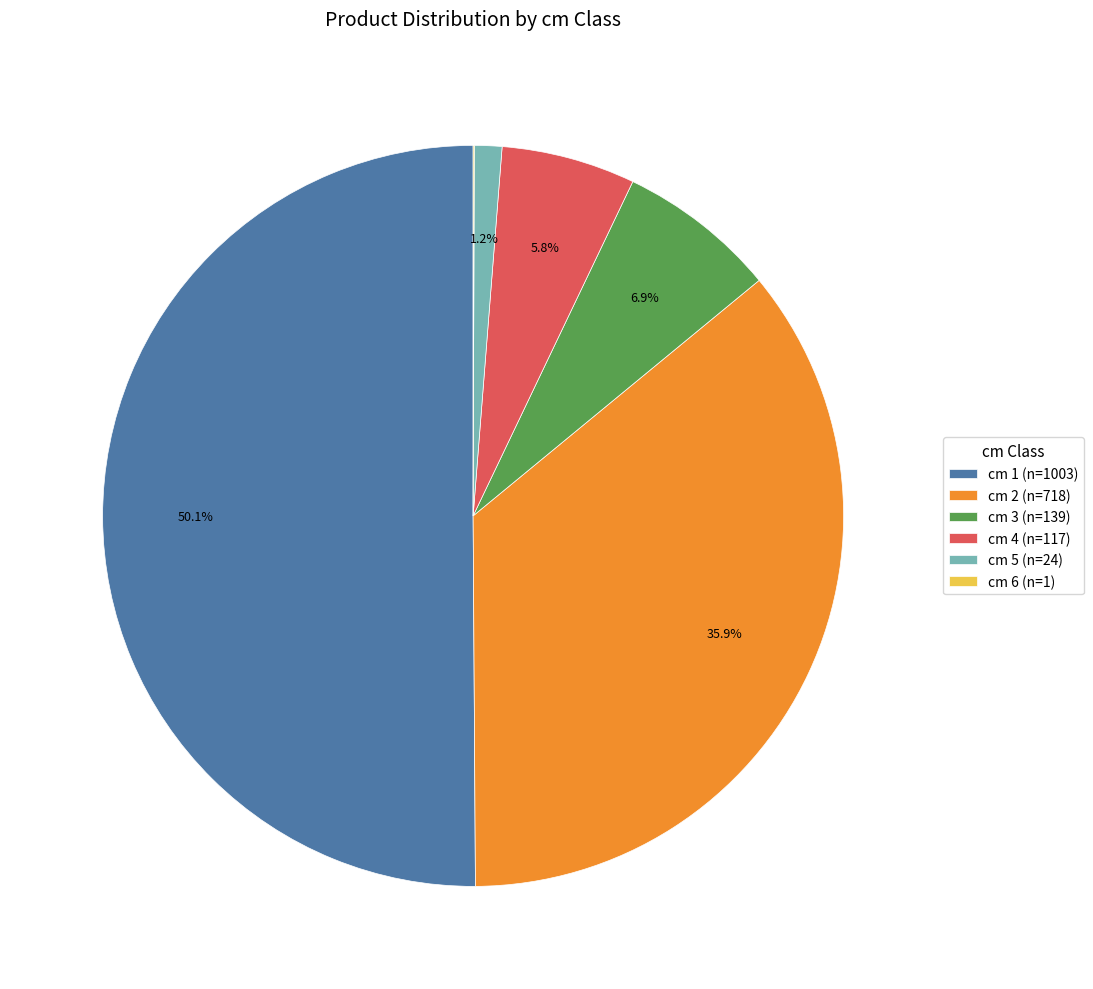

Which slice is the largest?

cm 1 (n=1003)